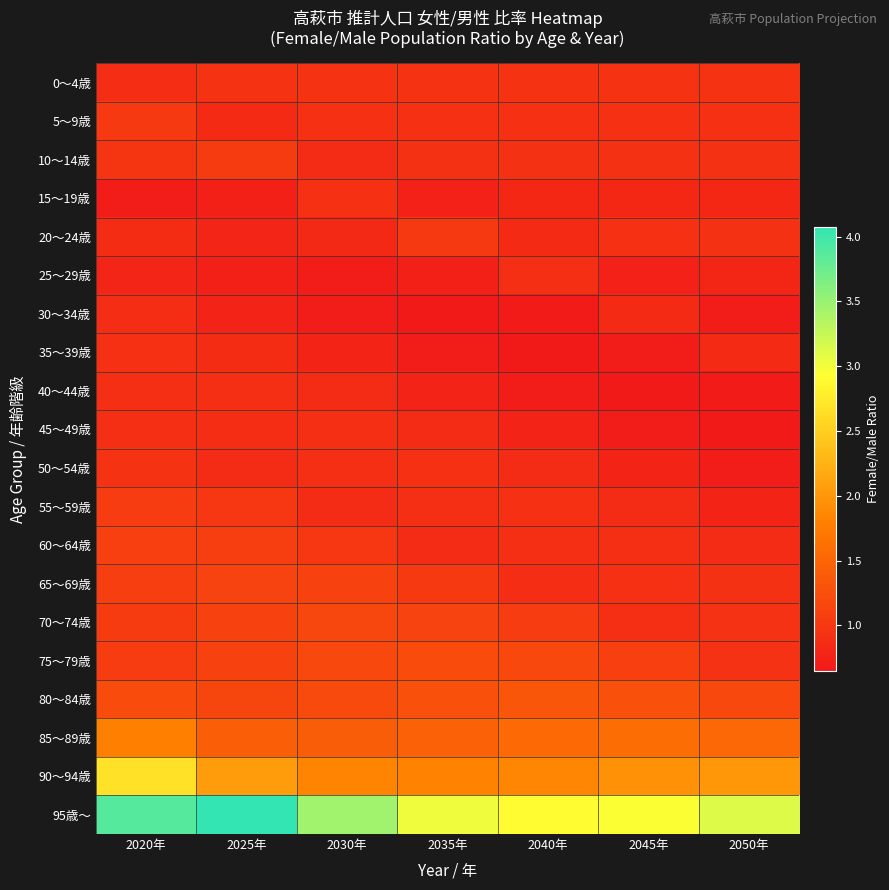

How many categories are shown in the chart?

7